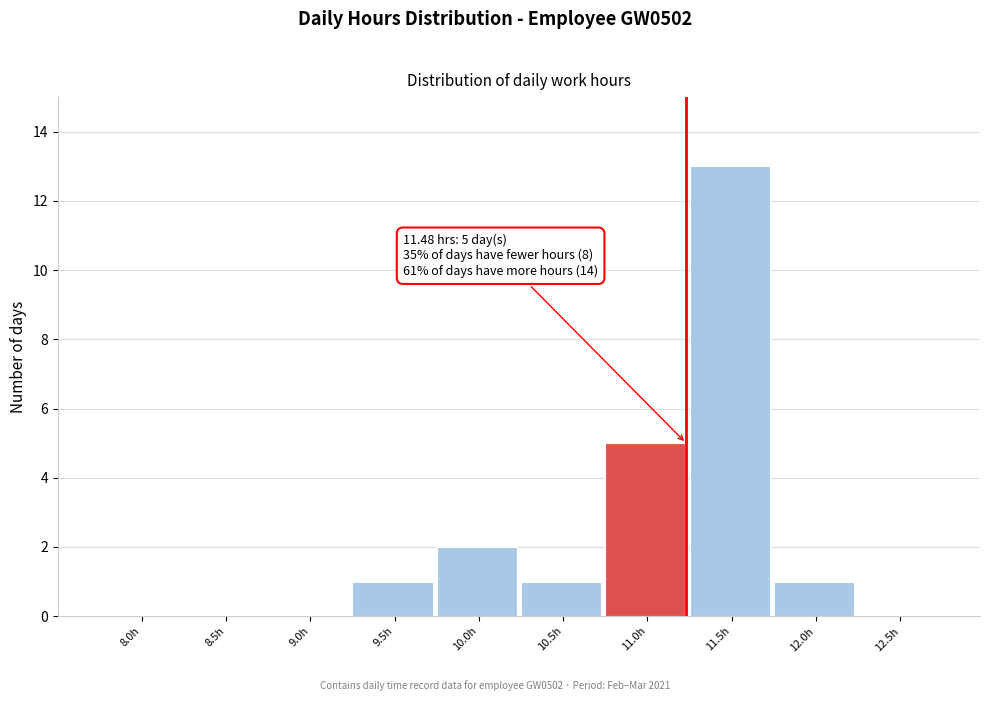

Reading left to right, what are all the values shown in this chart?

8.0h=0	8.5h=0	9.0h=0	9.5h=1	10.0h=2	10.5h=1	11.0h=5	11.5h=13	12.0h=1	12.5h=0